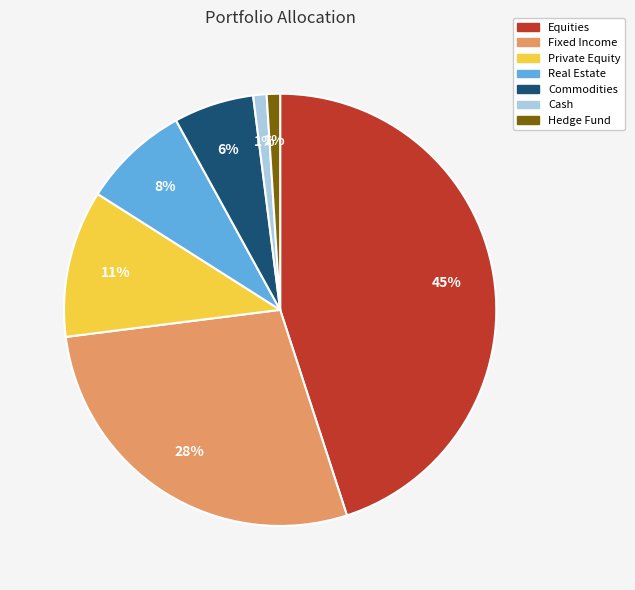

What is the ratio of the value at Hedge Fund to the value at Cash?

1.0